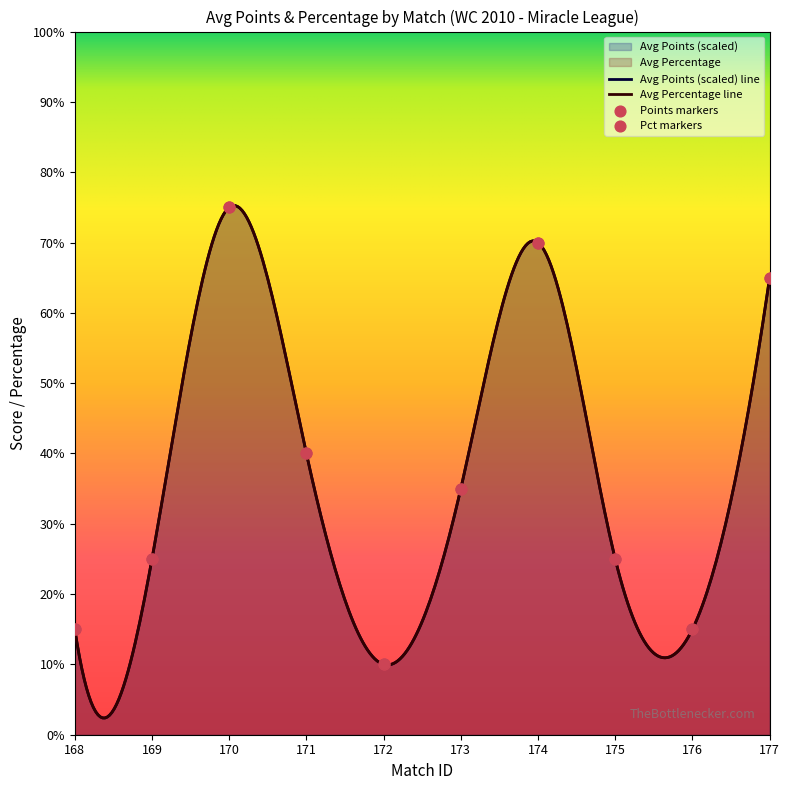

Which series contains the highest Y value?

avg_percentage